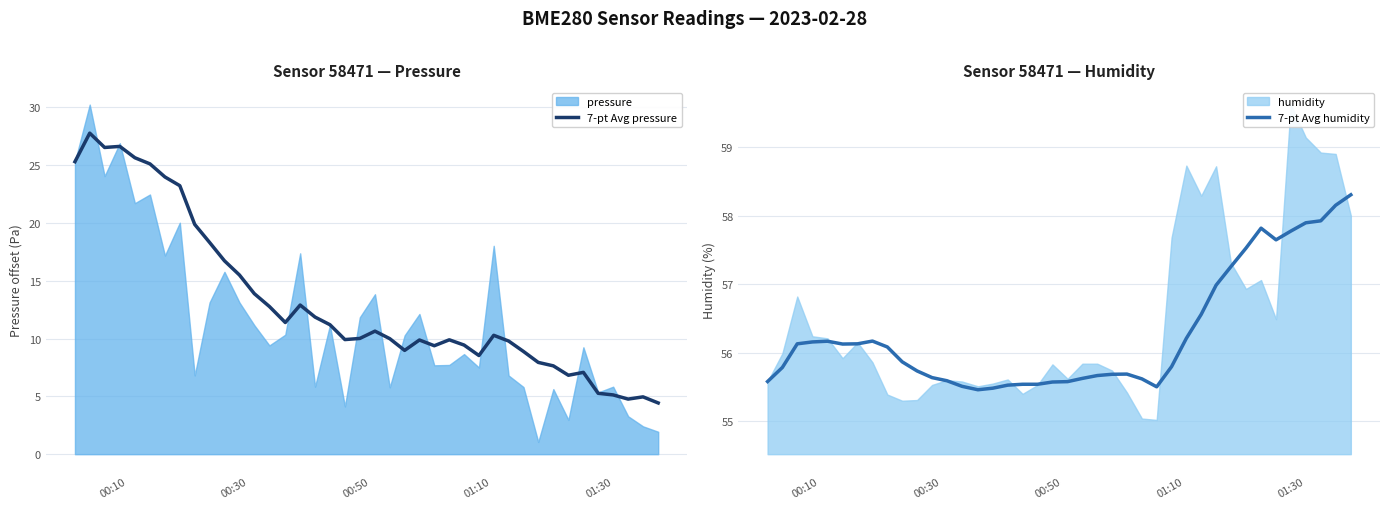

True or false: 7-pt Avg pressure and 7-pt Avg humidity cross at least once.

False